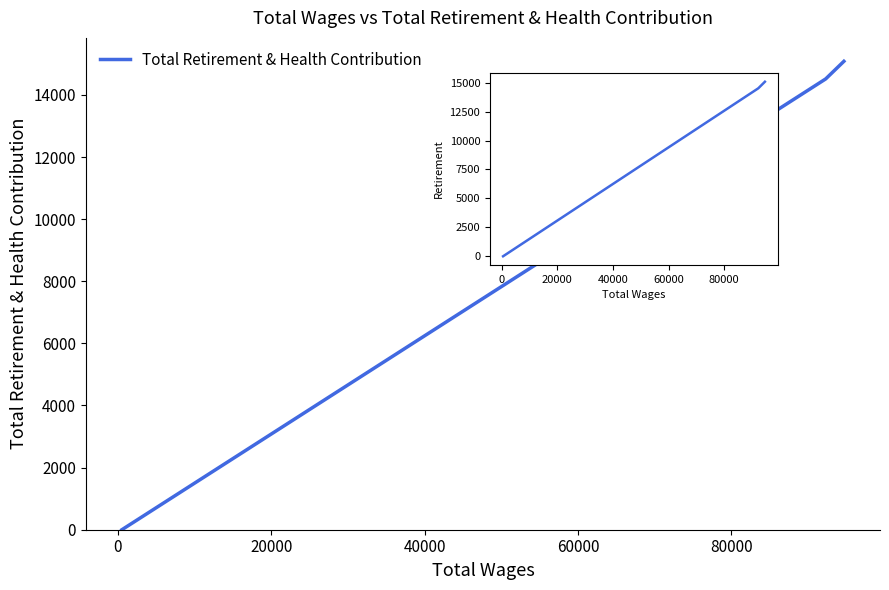

What is the difference between the maximum and minimum values?

15083